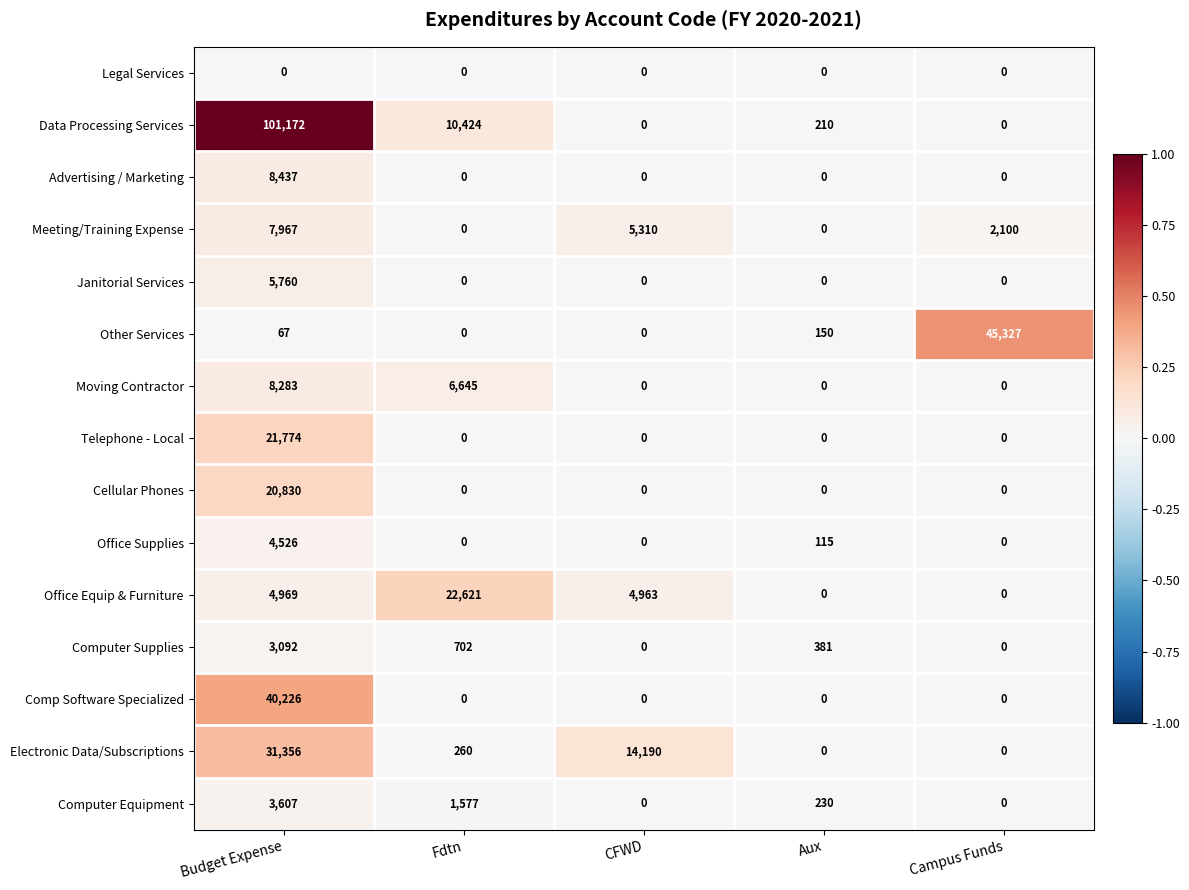

True or false: Computer Equipment has a value of 0 at Campus Funds.

True